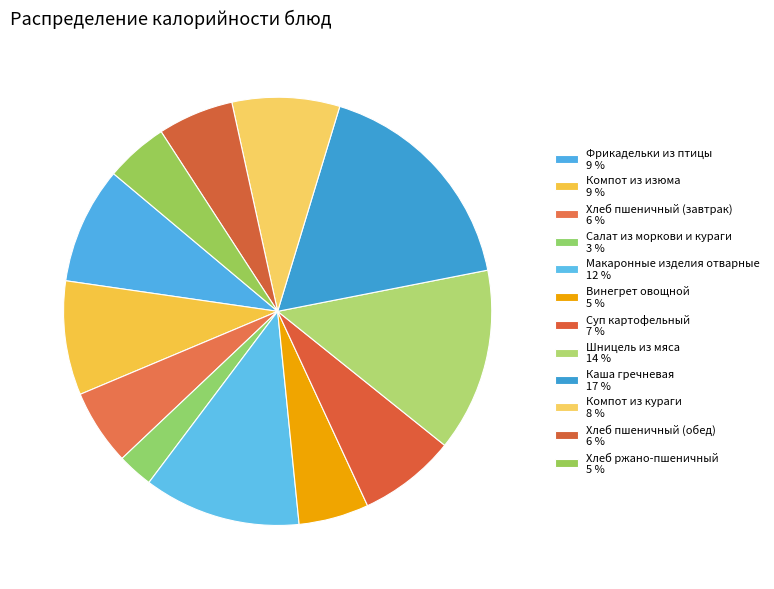

What percentage do Каша гречневая and Винегрет овощной together represent?

22.5%